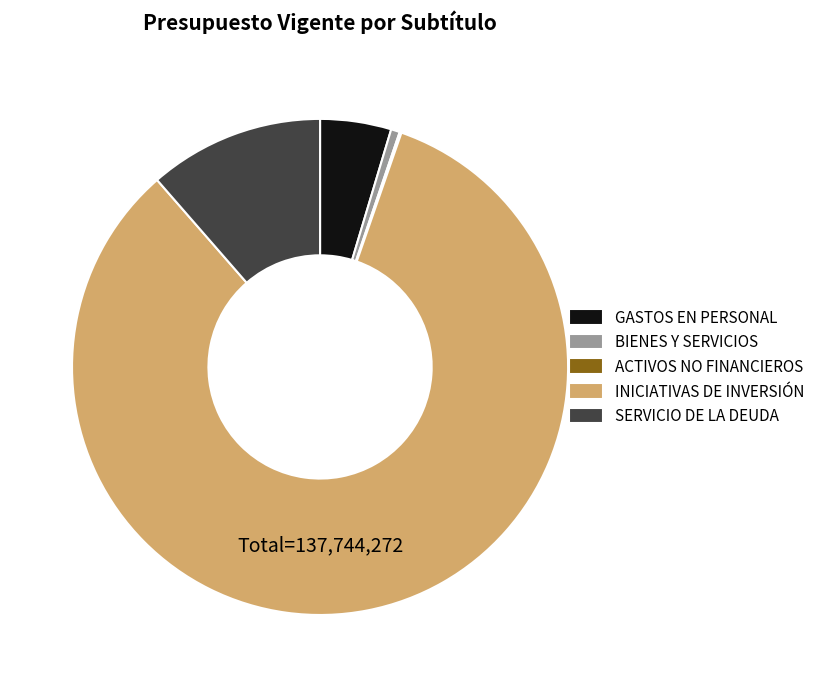

Is the sum of INICIATIVAS DE INVERSIÓN and GASTOS EN PERSONAL greater than half?

Yes